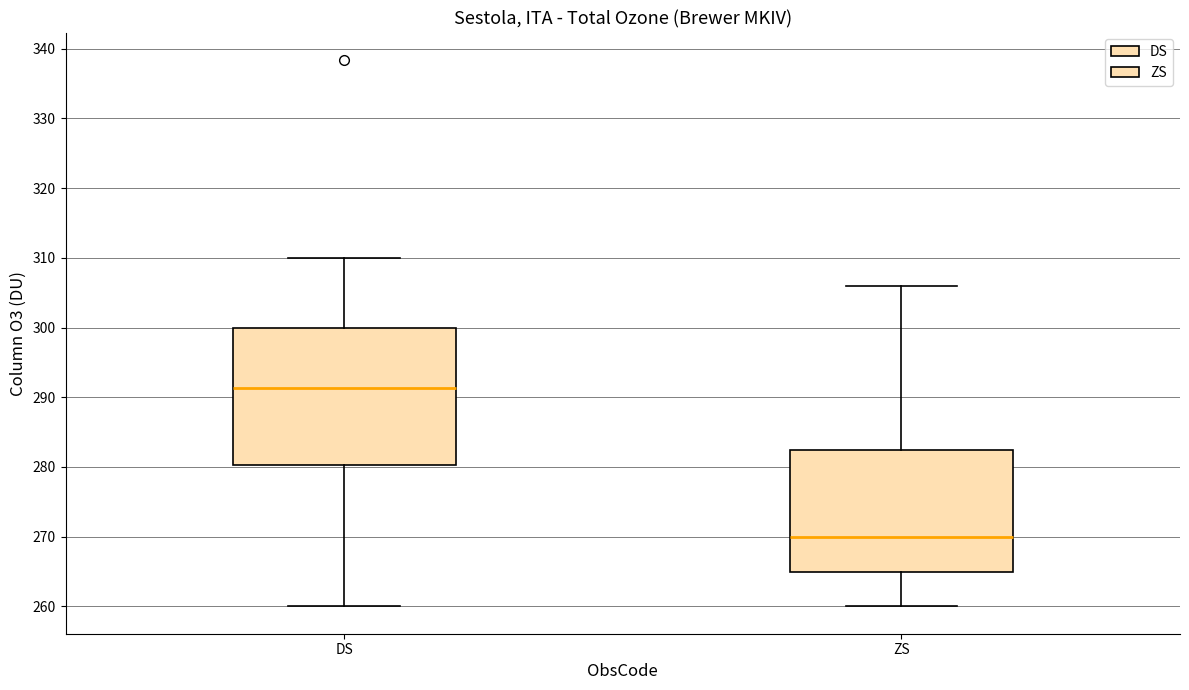

Which box's median line is the lowest?

ZS